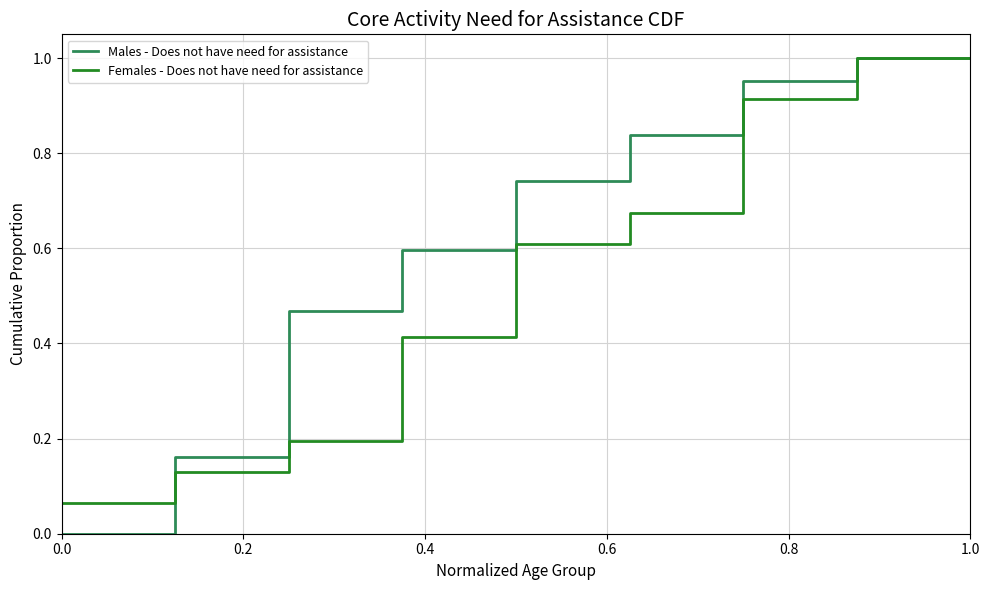

Which series has the largest range (max minus min)?

Males - Does not have need for assistance